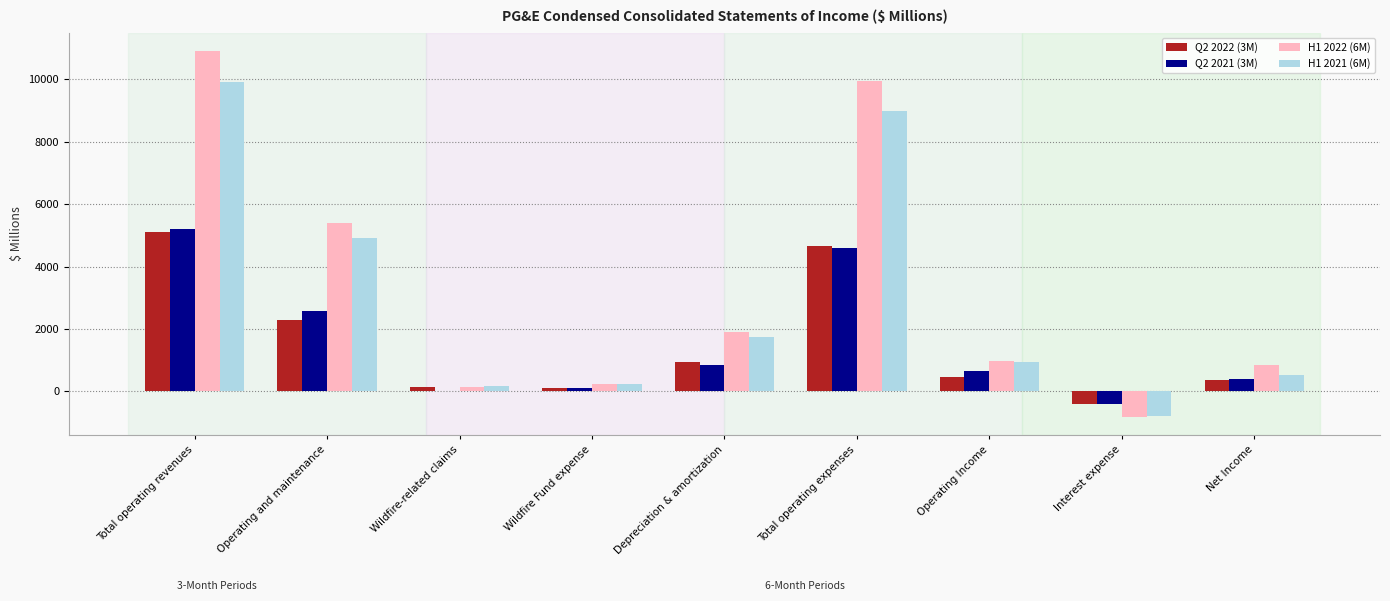

The value of H1 2022 (6M) at Interest expense is -372. True or false?

False